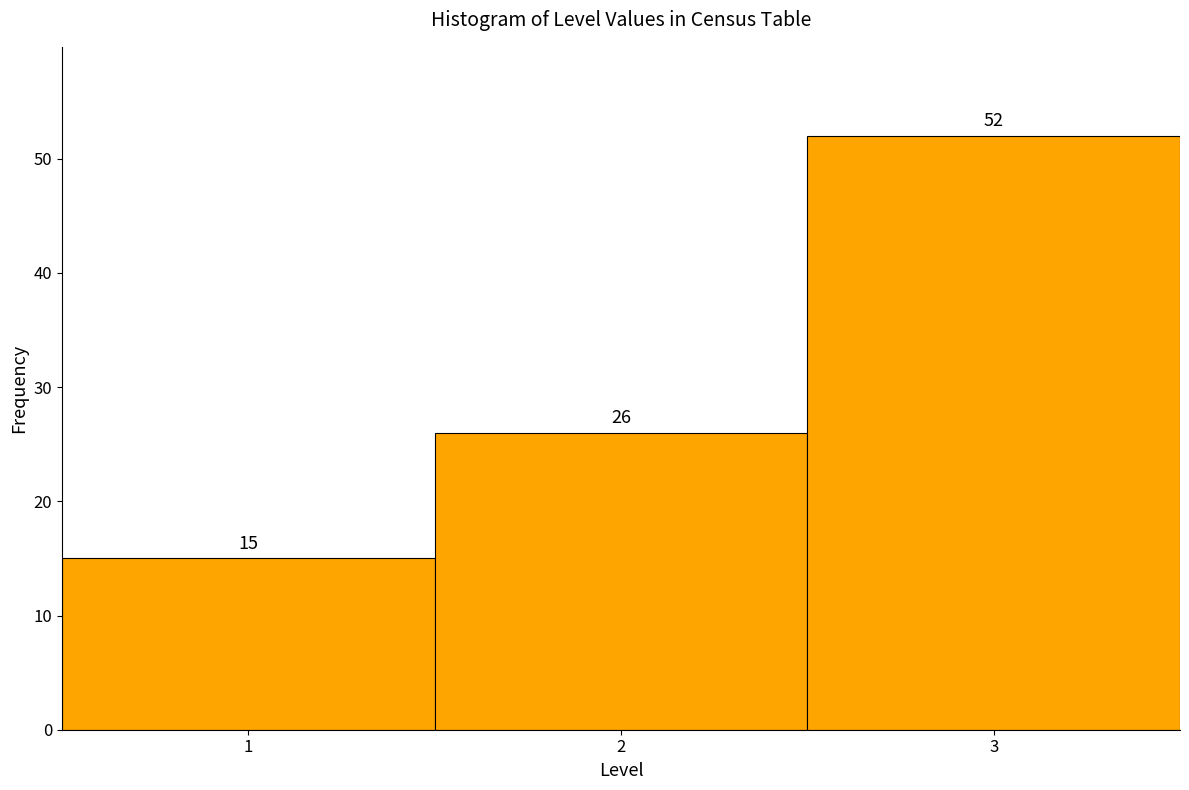

Reading left to right, transcribe this chart: for each bar, give the range it covers on the x-axis and its height.

0.5 to 1.5: 15
1.5 to 2.5: 26
2.5 to 3.5: 52